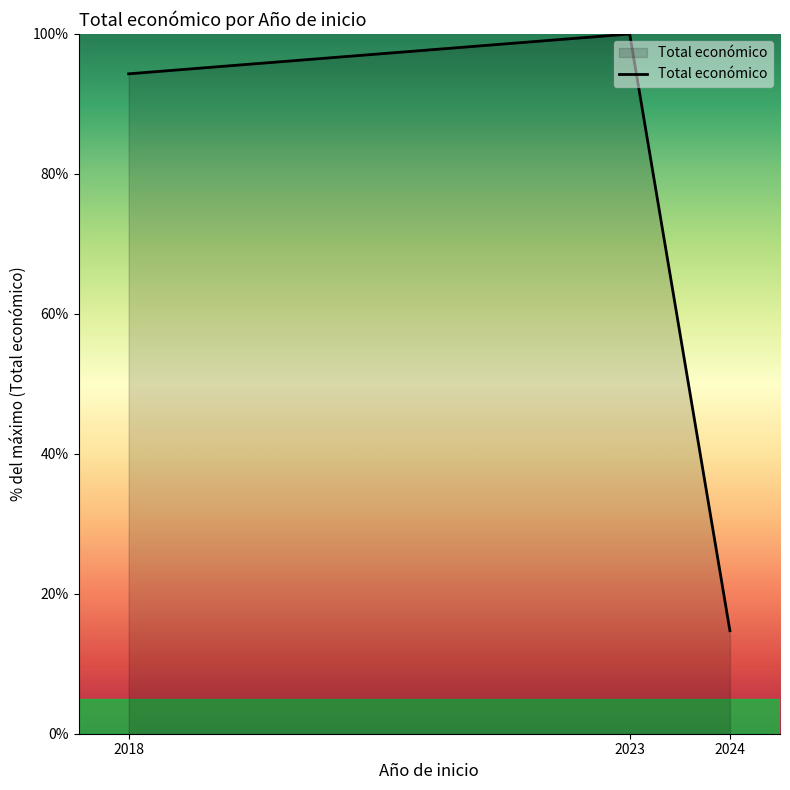

The value at 2018 is 148.0. True or false?

False